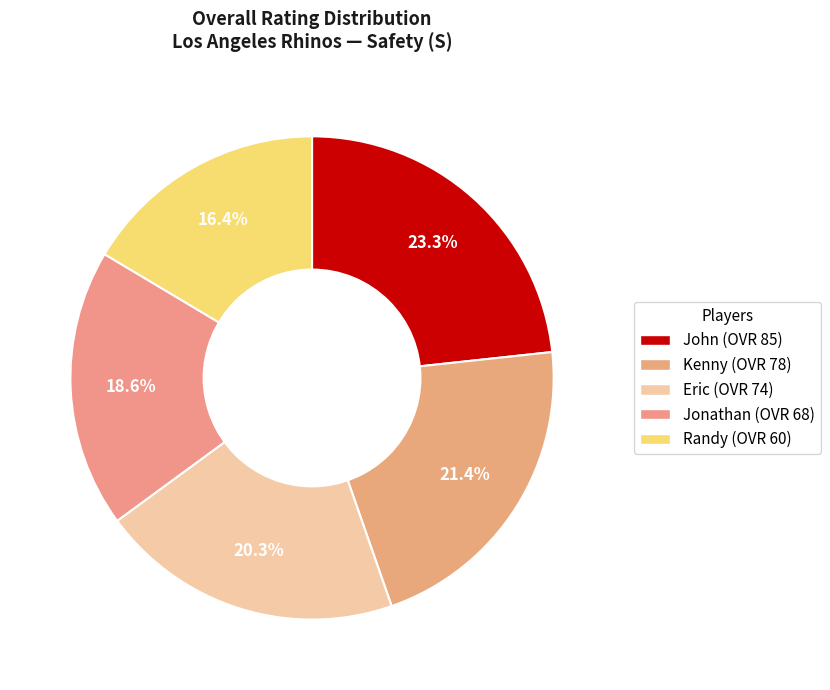

How many slices are in this pie chart?

5